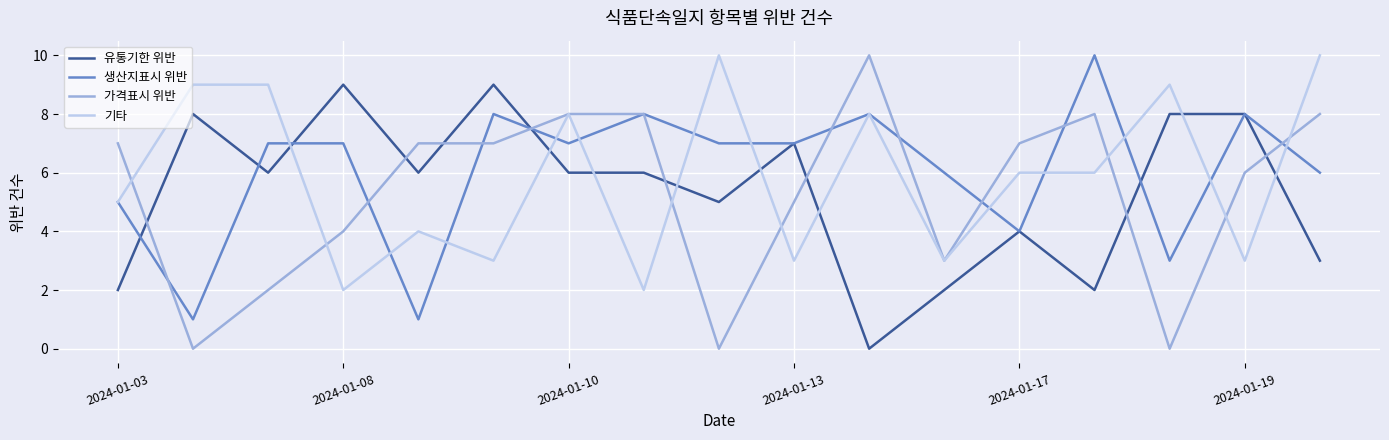

What is the average value of the 생산지표시 위반 series?

6